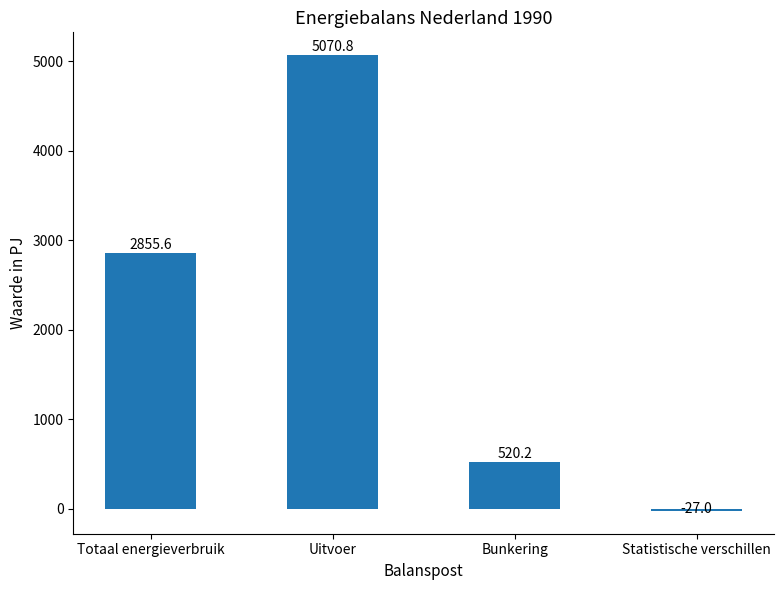

Is it true that the value at Bunkering is 520.2?

True